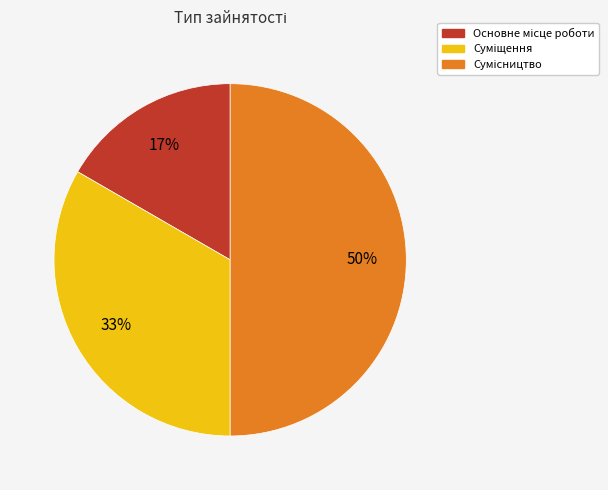

To the nearest percent, what is the average slice percentage?

33%